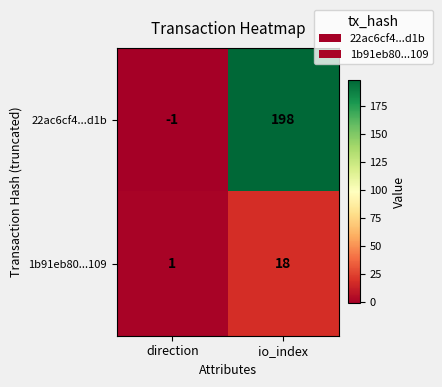

List the series in order of their overall mean, highest first.

22ac6cf4...d1b, 1b91eb80...109